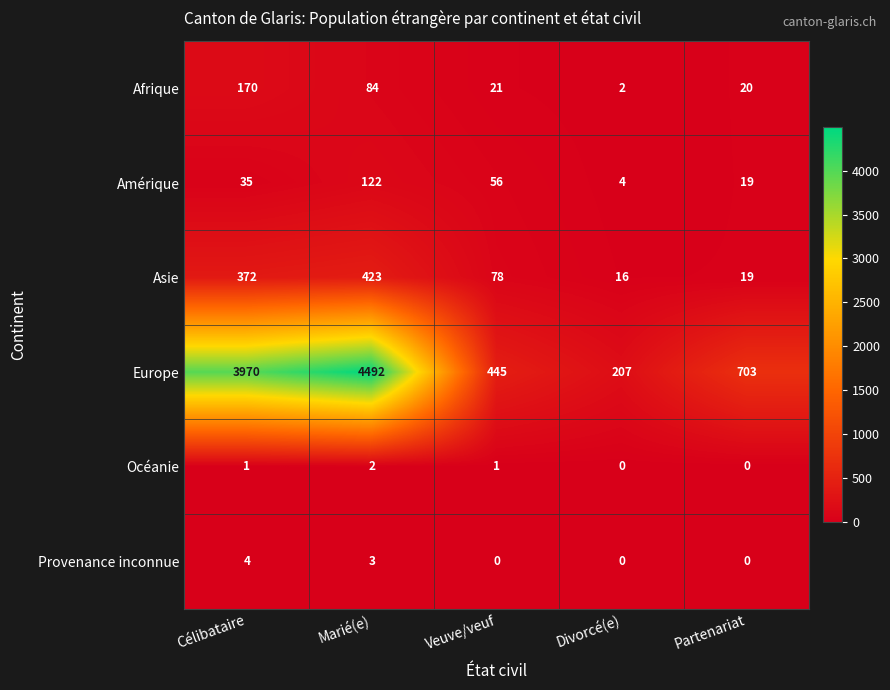

Rank the series by their maximum value, from lowest to highest.

Océanie, Provenance inconnue, Amérique, Afrique, Asie, Europe